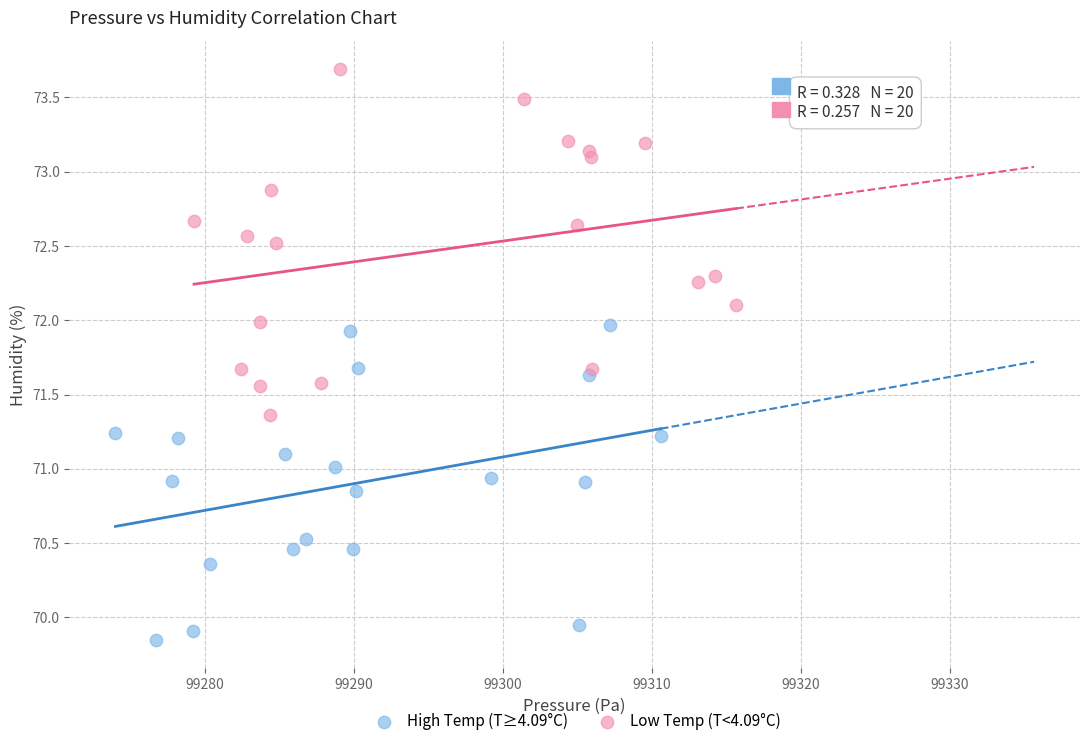

Which series reaches the minimum Y coordinate?

High Temp (T≥4.09°C)